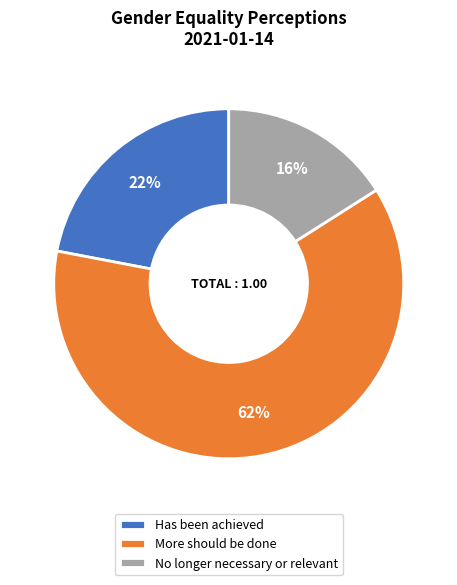

The Has been achieved slice represents 22% of the pie. True or false?

True